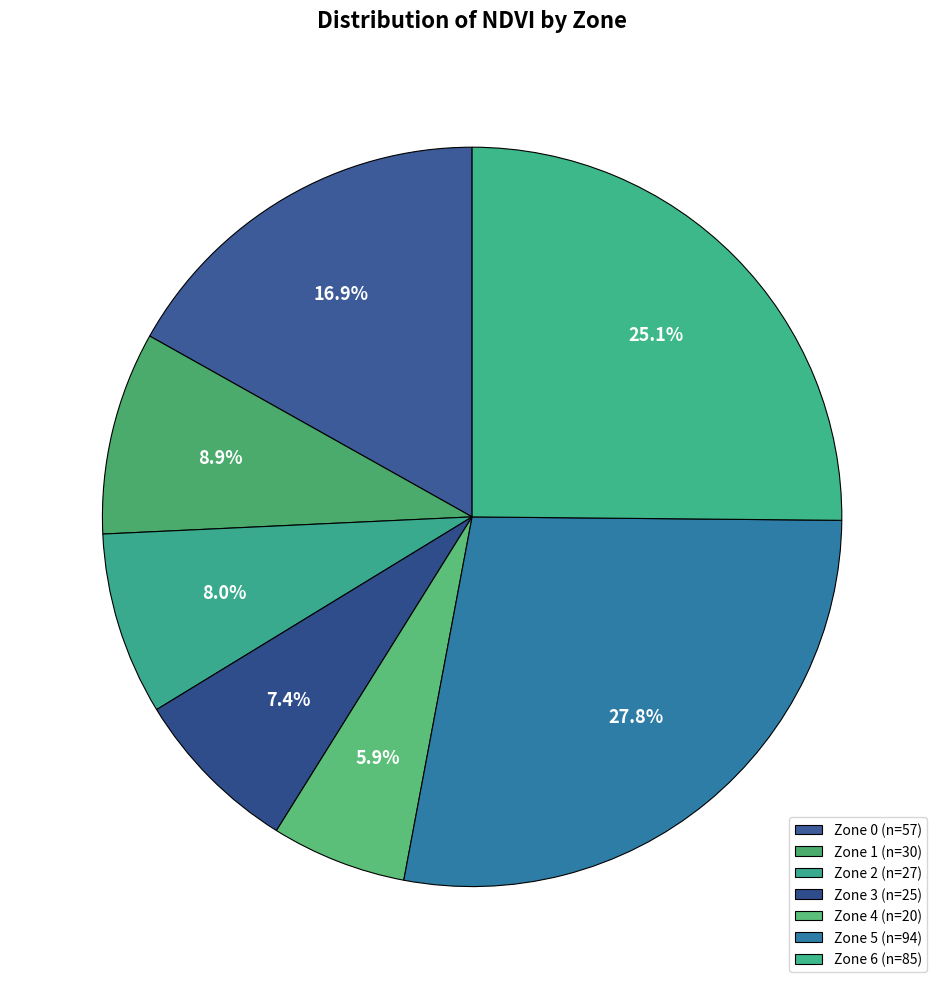

What is the smallest slice in the pie chart?

Zone 4